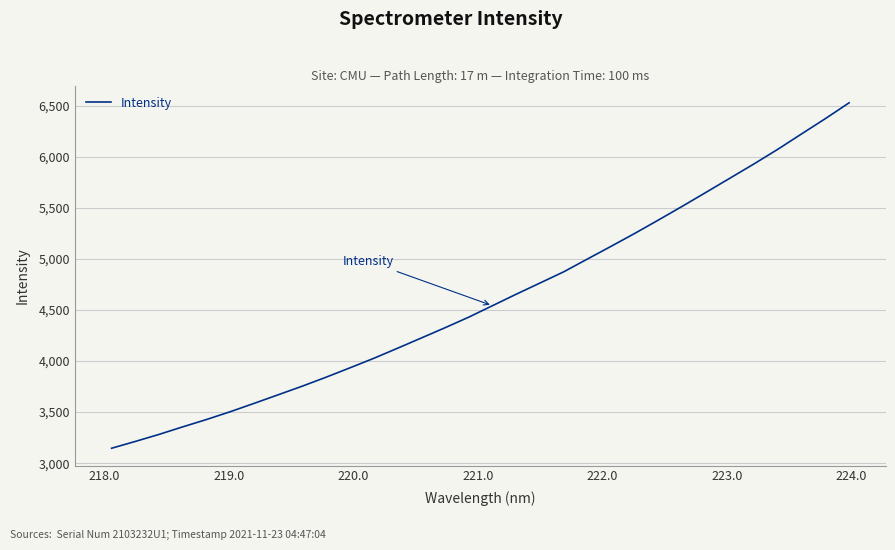

What is the maximum value shown in the chart?

6530.8